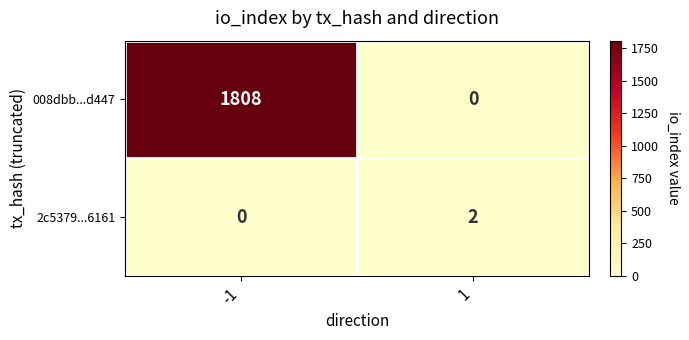

What is the maximum value shown in the chart?

1808